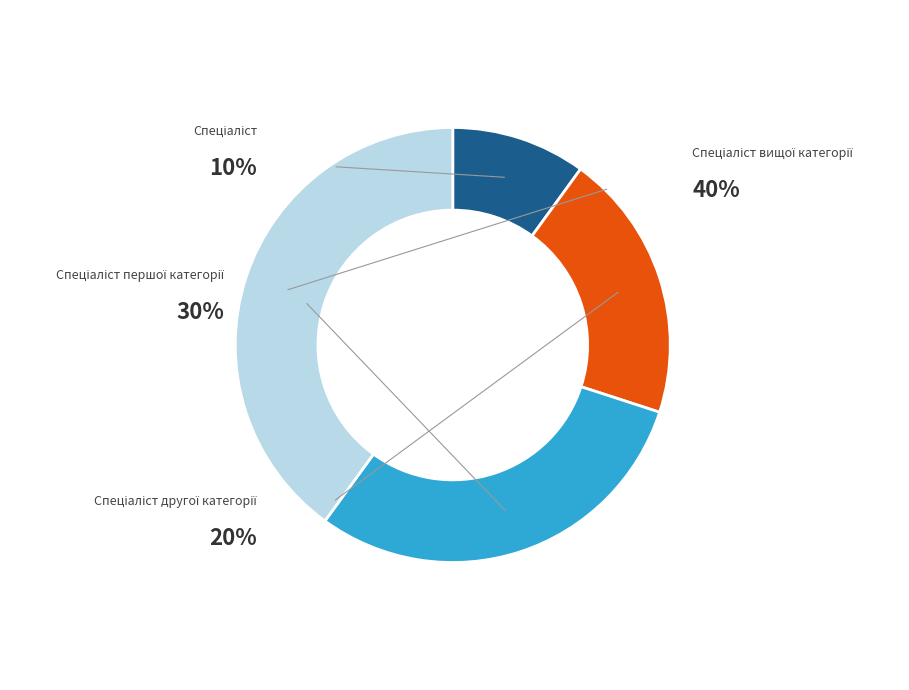

To the nearest percent, what is the average slice percentage?

25%